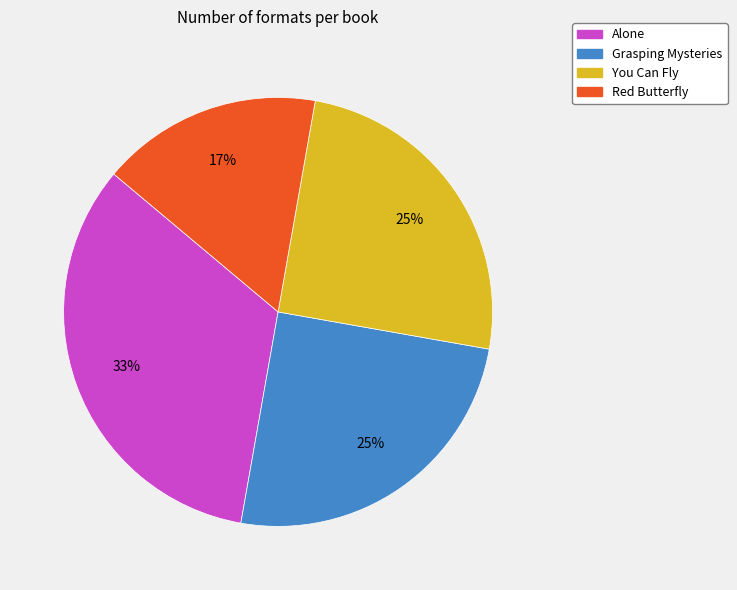

To the nearest percent, what percentage of the pie is Alone?

33%